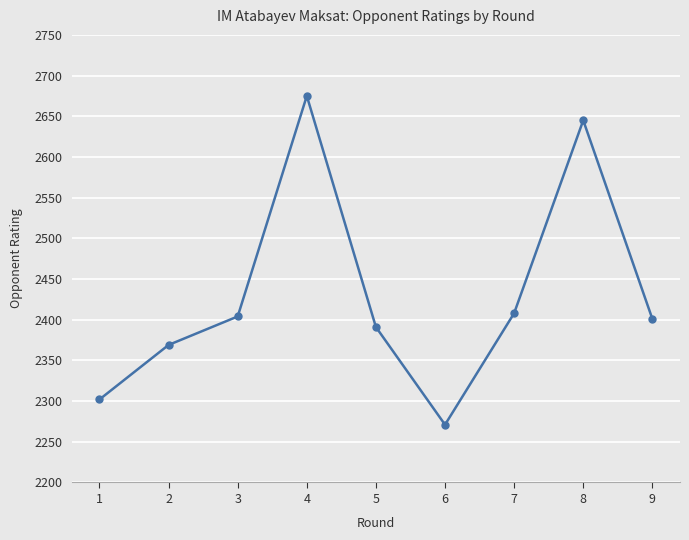

At which category does the data reach its first local peak?

4